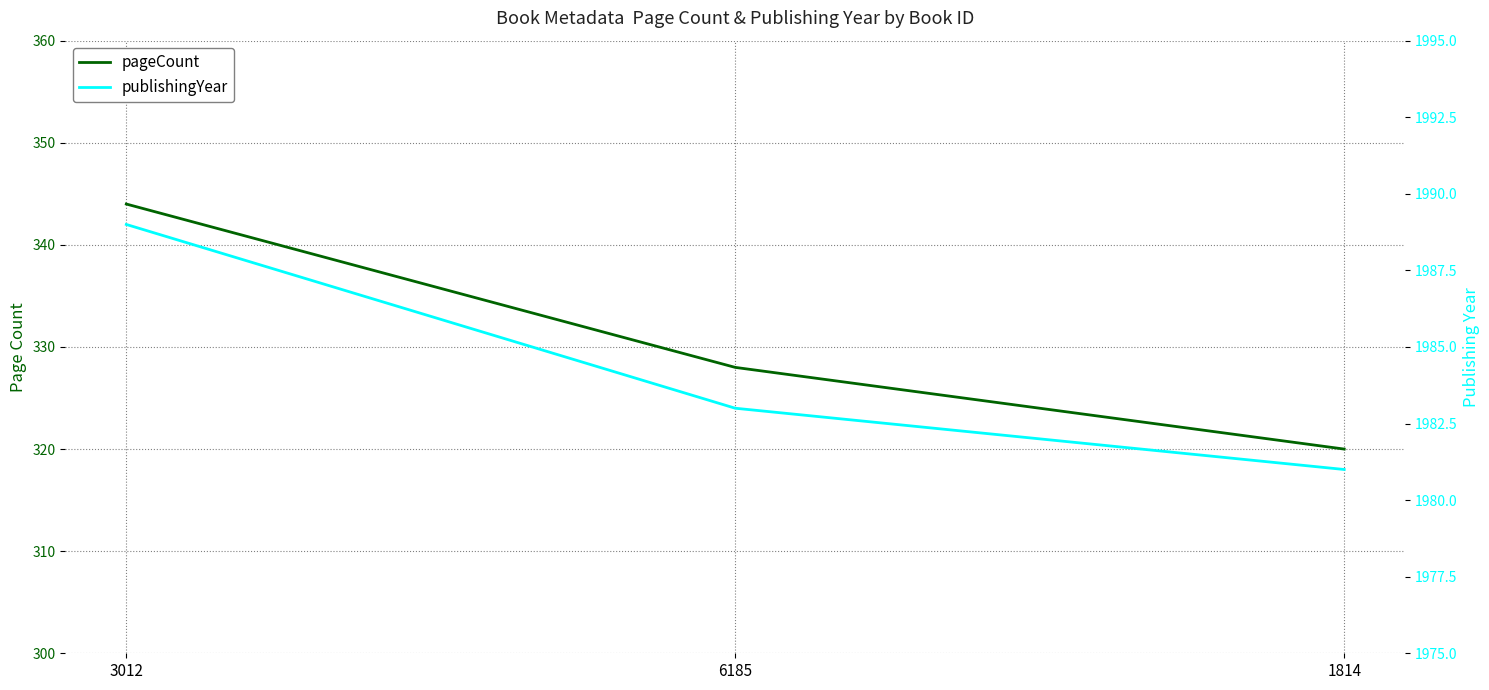

The value of publishingYear at 1814 is 1981. True or false?

True